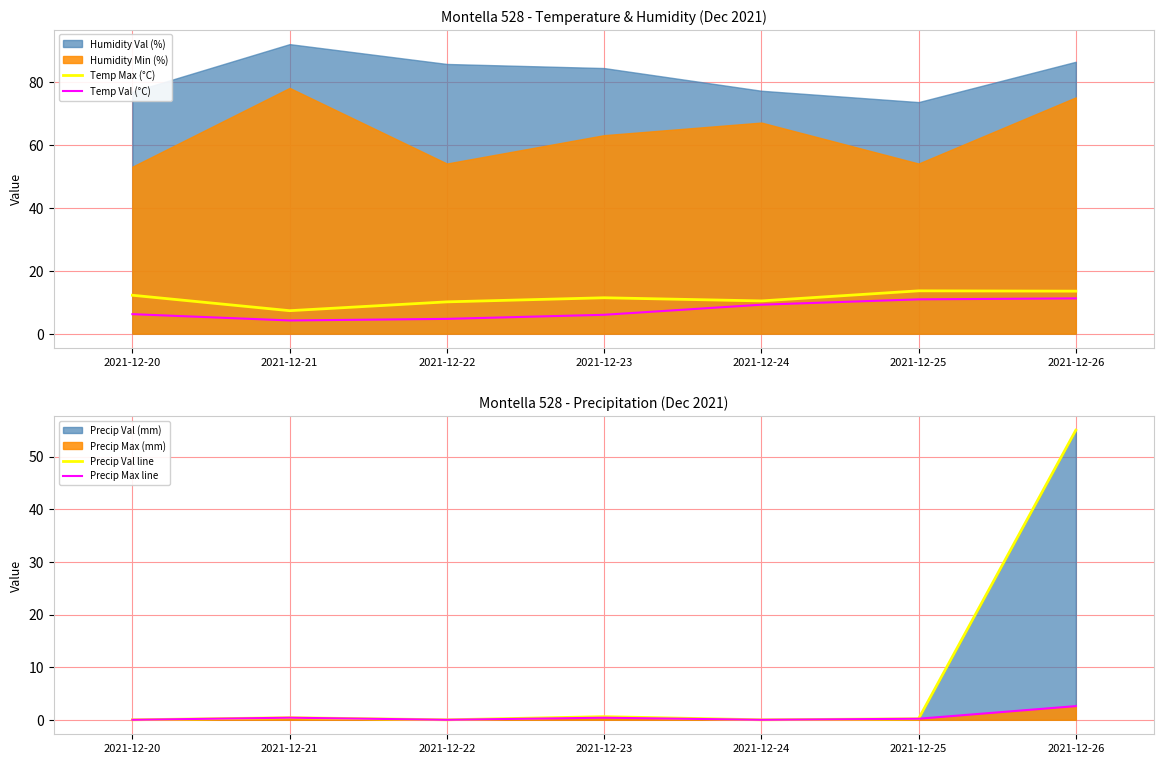

After their last crossing, which series has the higher values: Temp Max (°C) or Precip Val line?

Precip Val line